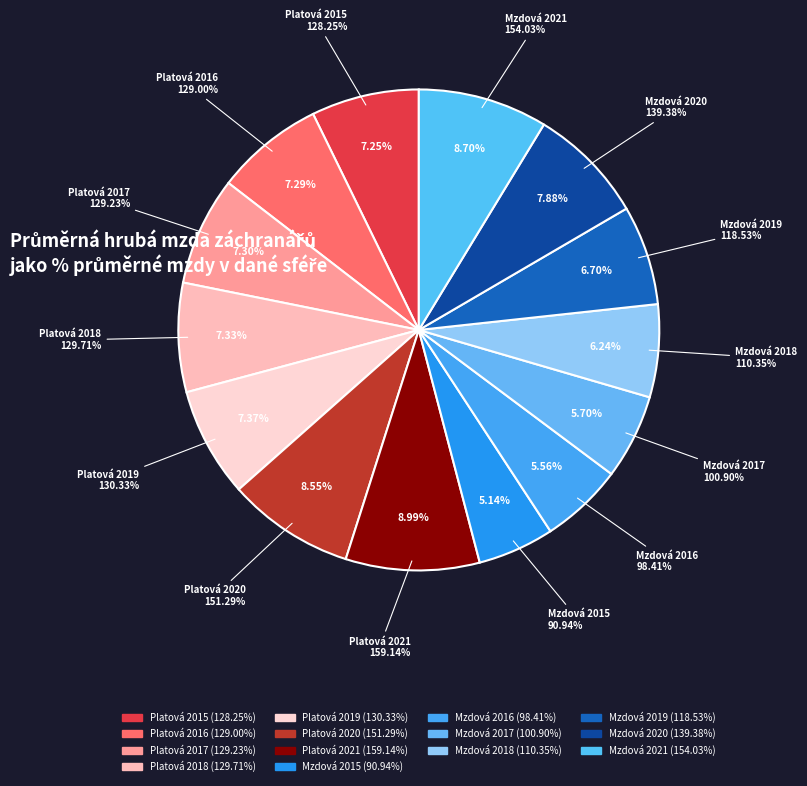

How many slices are in this pie chart?

14